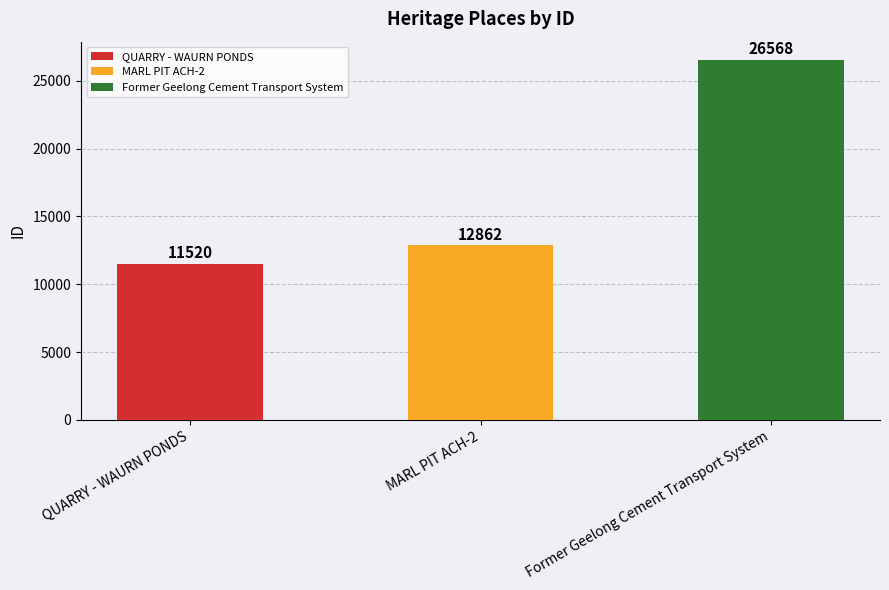

Approximately how many times larger is the value at MARL PIT ACH-2 compared to QUARRY - WAURN PONDS?

1.1